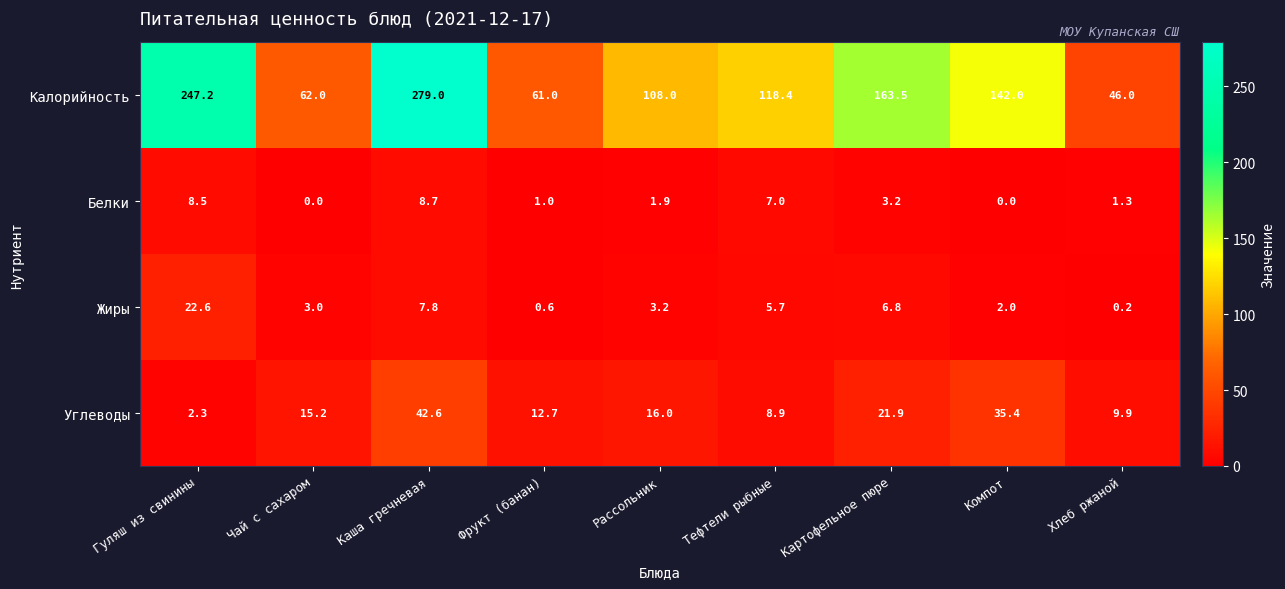

The Жиры series shows 7.8 at Каша гречневая. True or false?

True